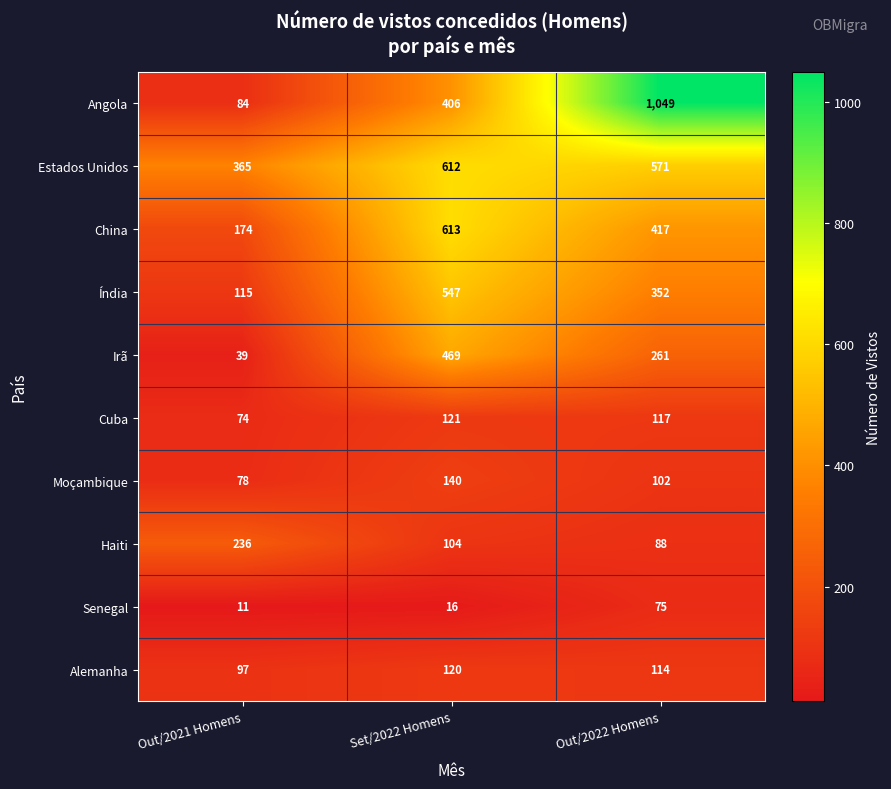

What is the total value across all series at Set/2022 Homens?

3148